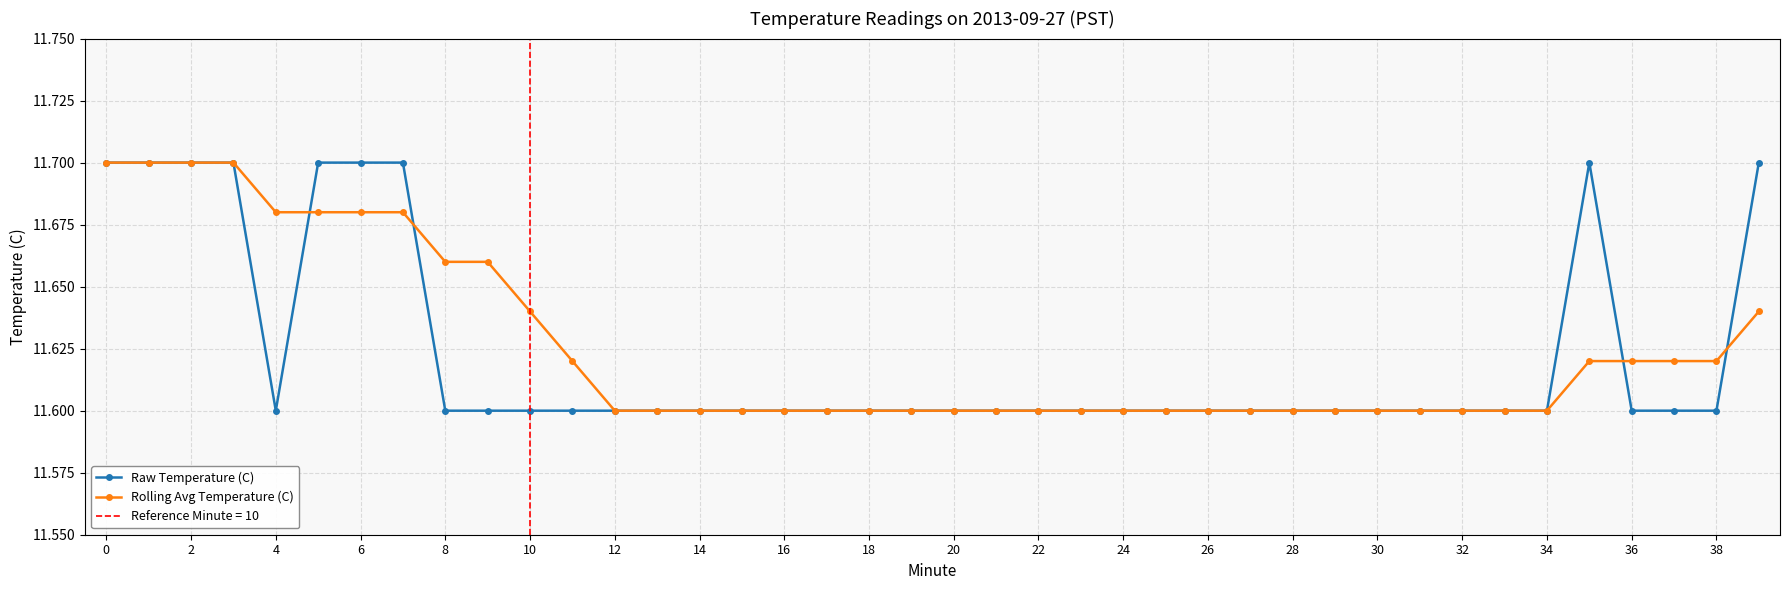

How many times do Rolling Avg Temperature (C) and Raw Temperature (C) cross each other?

4